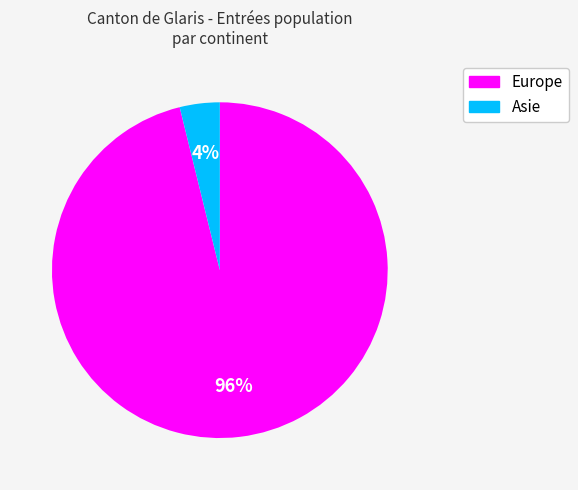

Which slice is the largest?

Europe